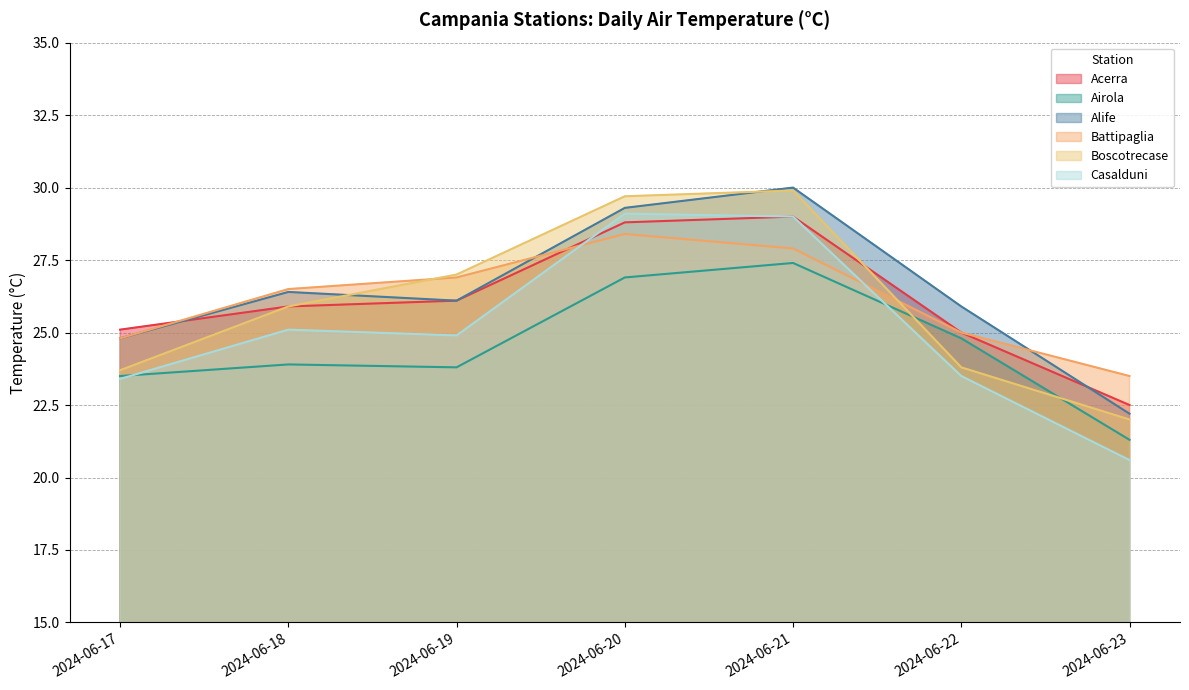

What are all the series names shown in the legend?

Acerra, Airola, Alife, Battipaglia, Boscotrecase, Casalduni